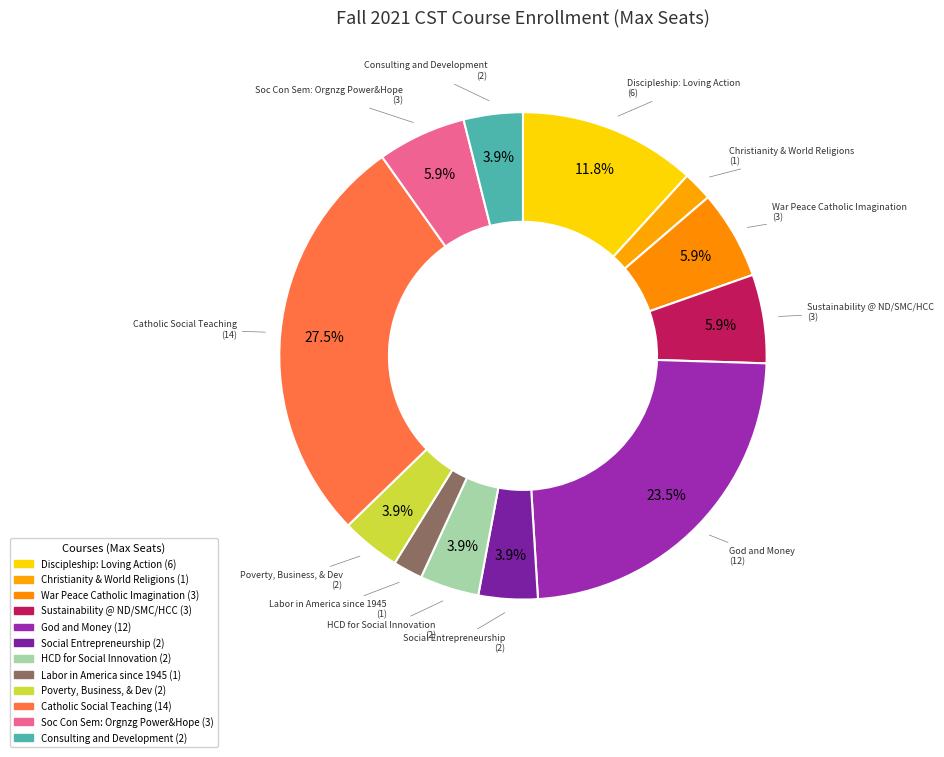

Which slice is the largest?

Catholic Social Teaching